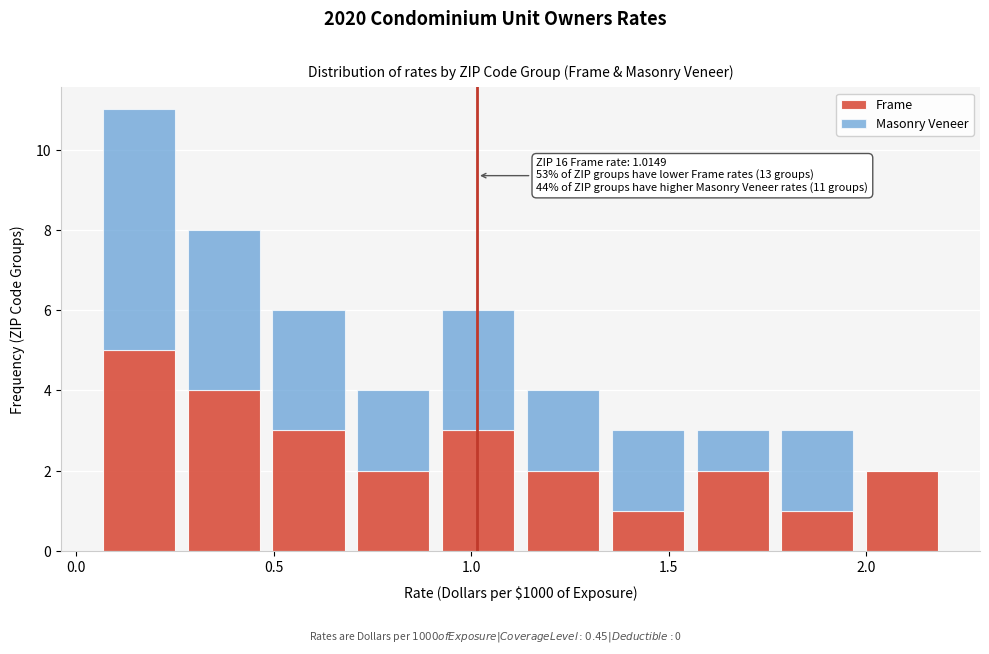

Which range on the x-axis has the tallest stacked bar (by total height)?

0.05 to 0.25